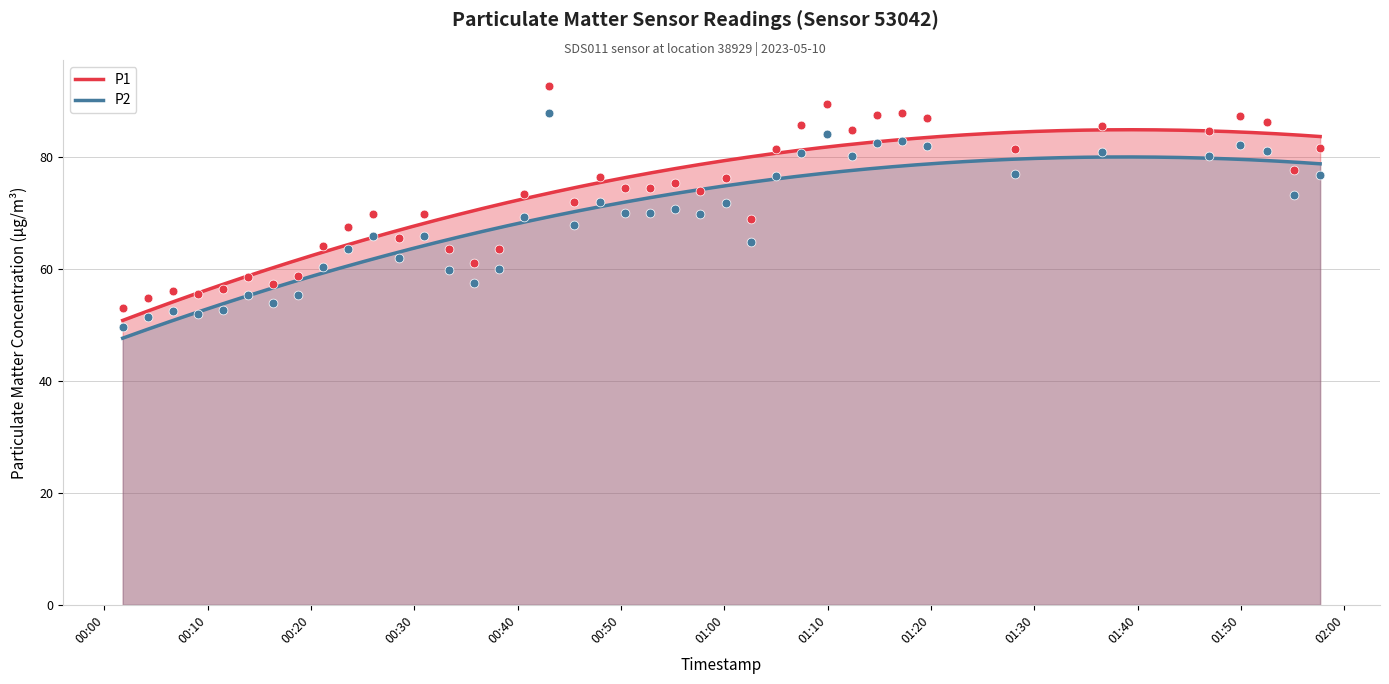

Which series has the widest spread of Y values?

P1